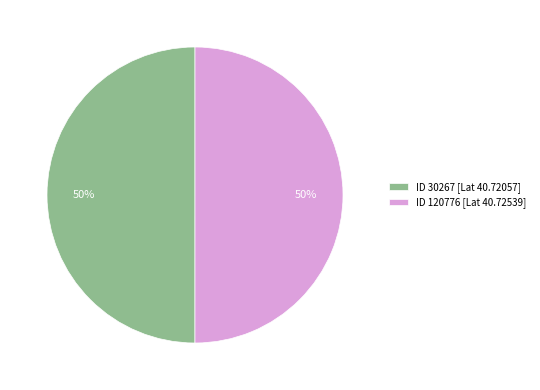

What is the ratio of the value at ID 30267 [Lat 40.72057] to the value at ID 120776 [Lat 40.72539]?

1.0